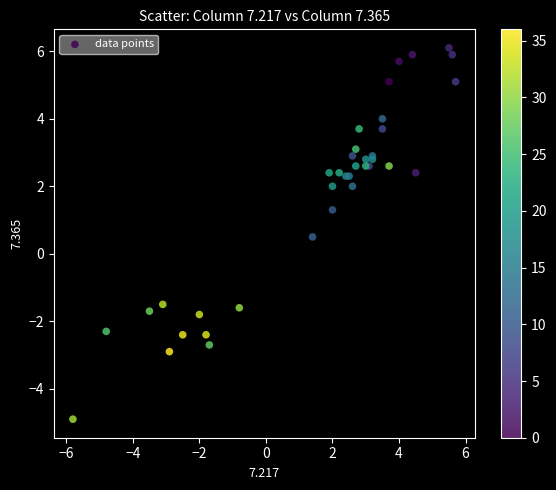

What Y value in the scatter plot is closest to 0?

0.5